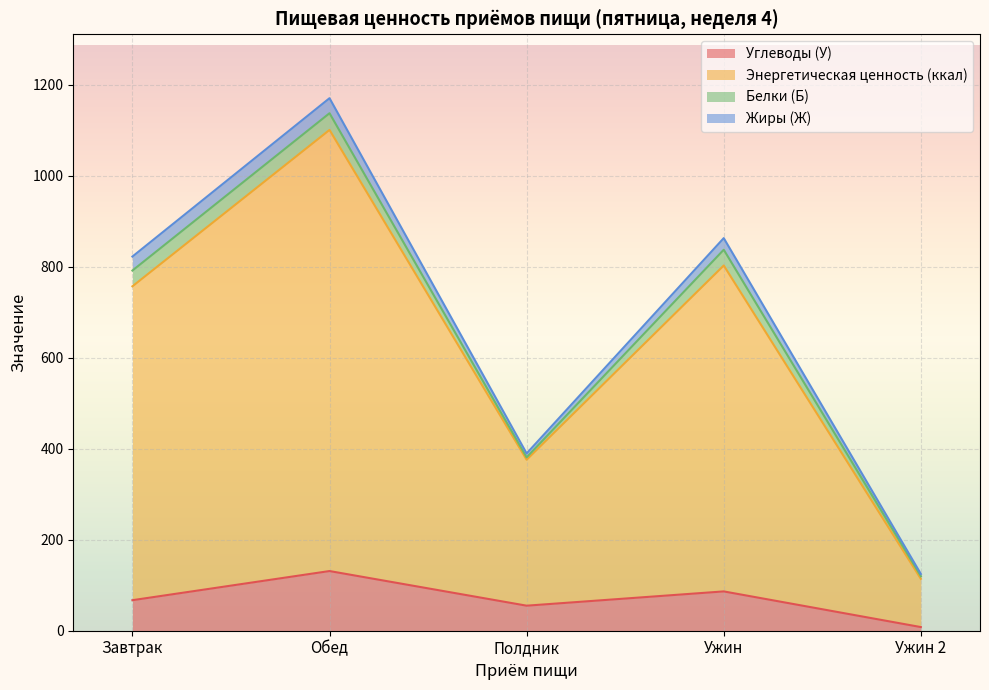

The value of Углеводы (У) at Ужин is 45.5. True or false?

False